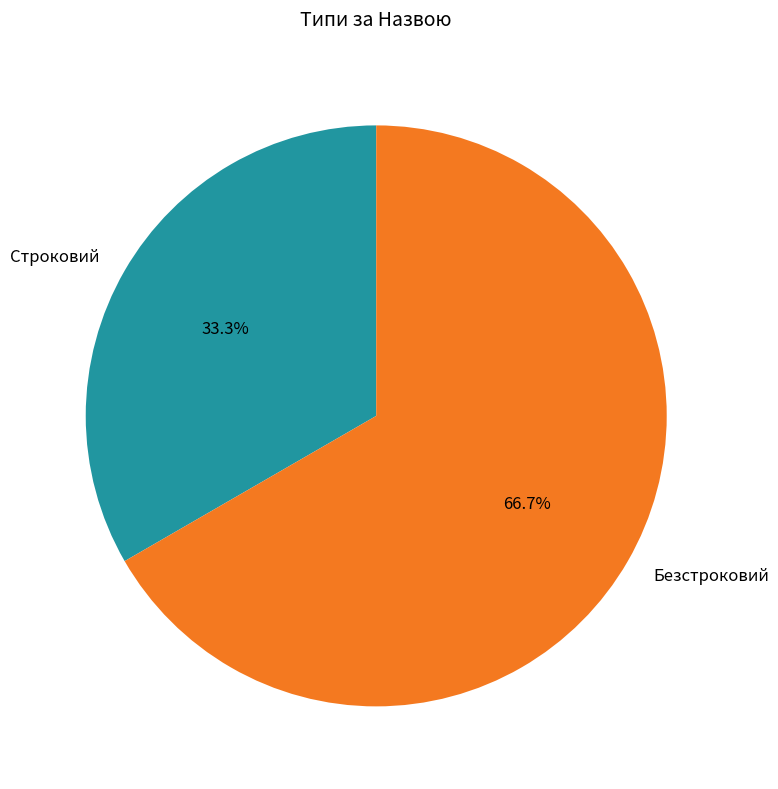

Between Строковий and Безстроковий, which is larger?

Безстроковий